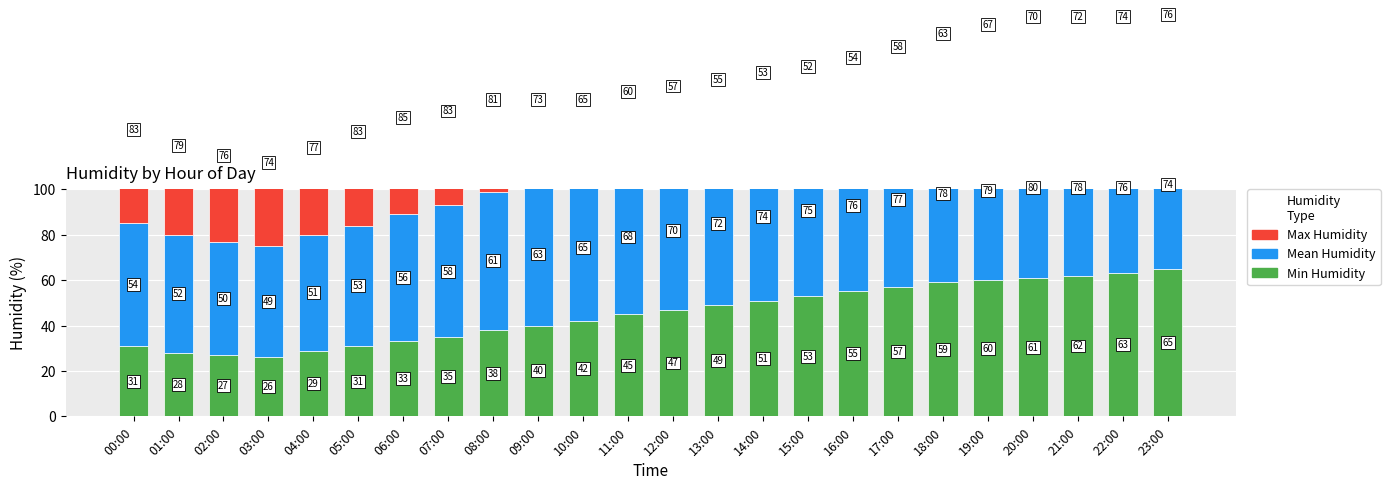

What are all the series names shown in the legend?

Min Humidity, Mean Humidity, Max Humidity